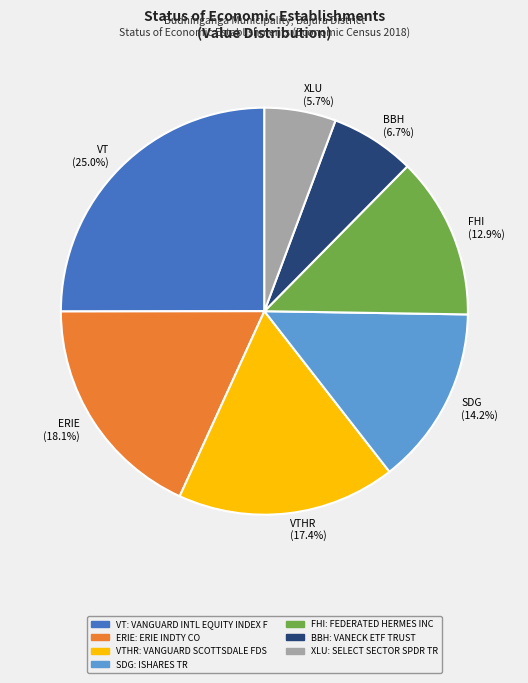

Is there any slice that represents more than half of the pie?

No